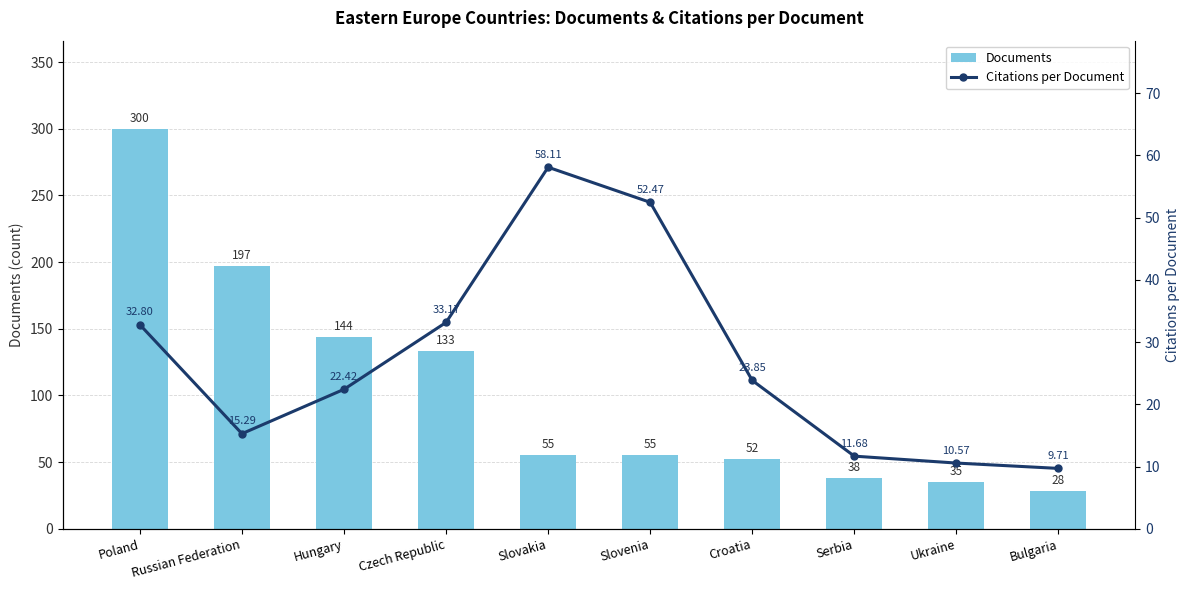

At which category does the chart reach its minimum across all series?

Bulgaria